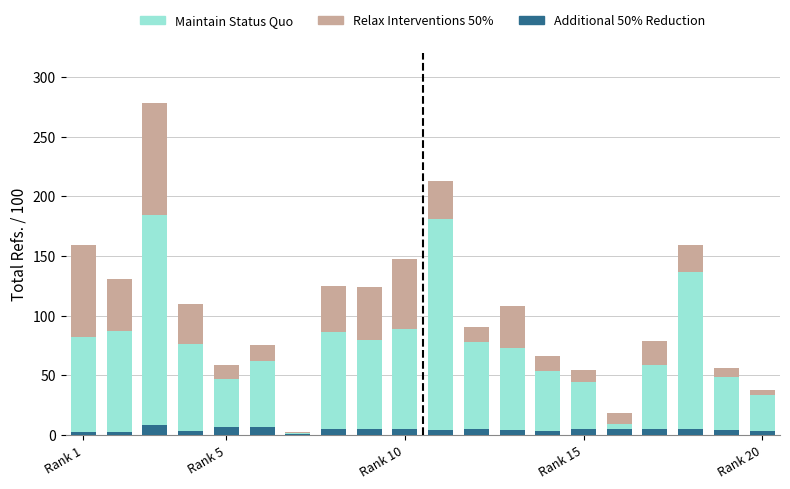

What is the maximum value for Additional 50% Reduction?

8.1